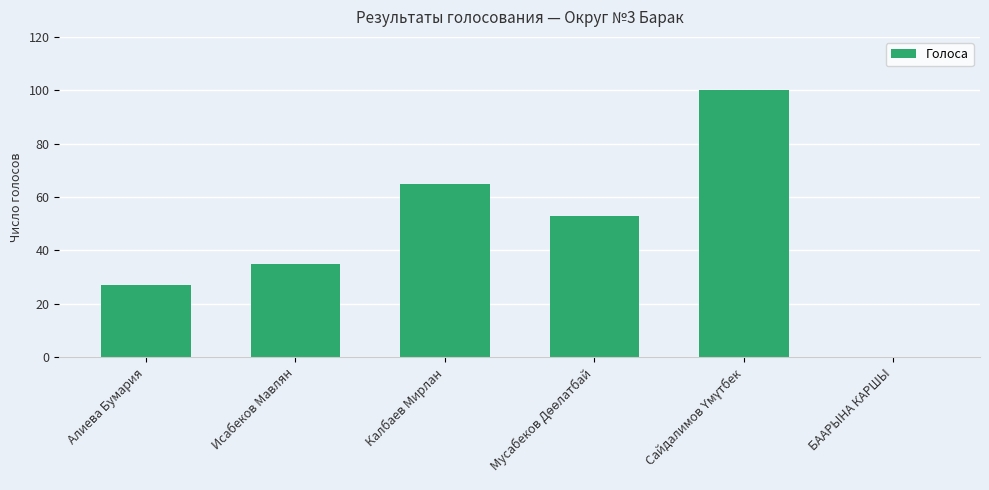

True or false: the data shows 23 at Исабеков Мавлян.

False